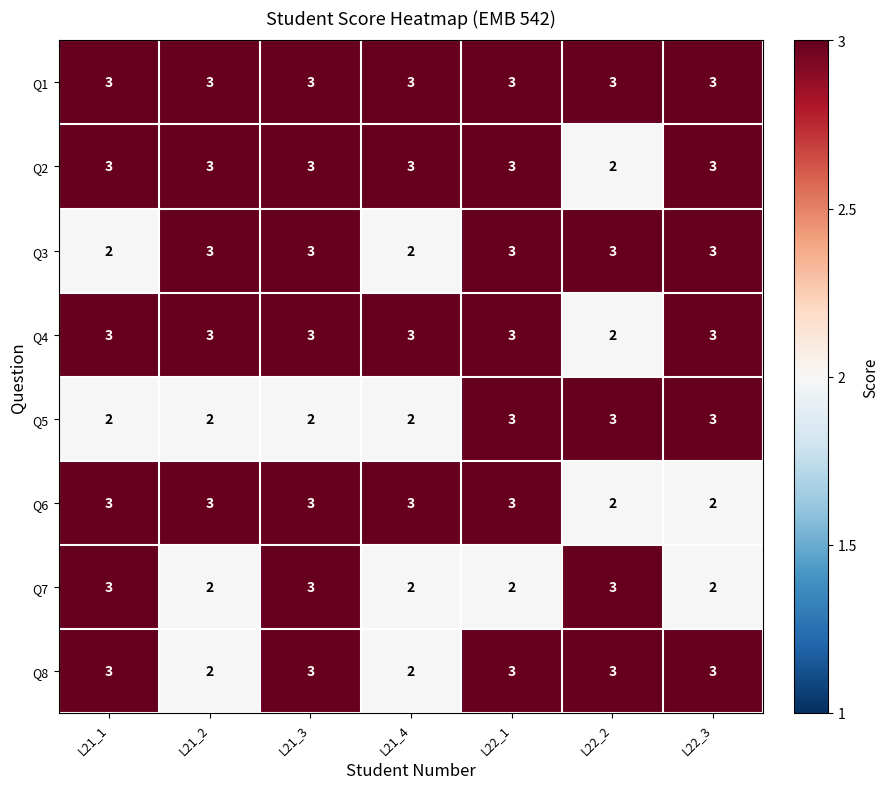

True or false: Q5 has a value of 2 at L21_4.

True